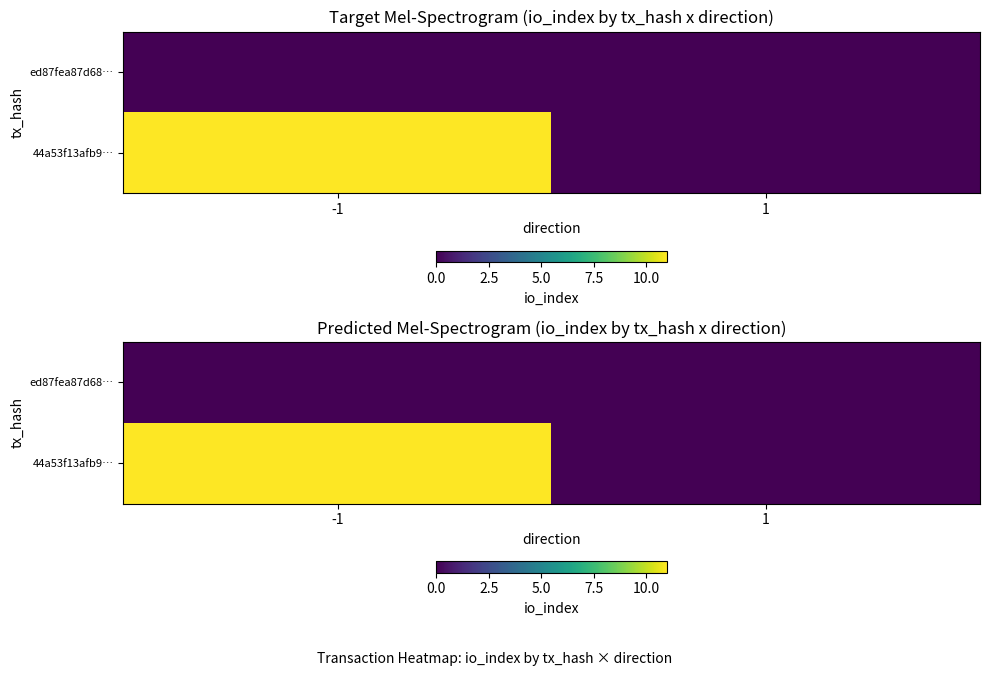

List the series in order of their overall mean, highest first.

44a53f13afb9…, ed87fea87d68…